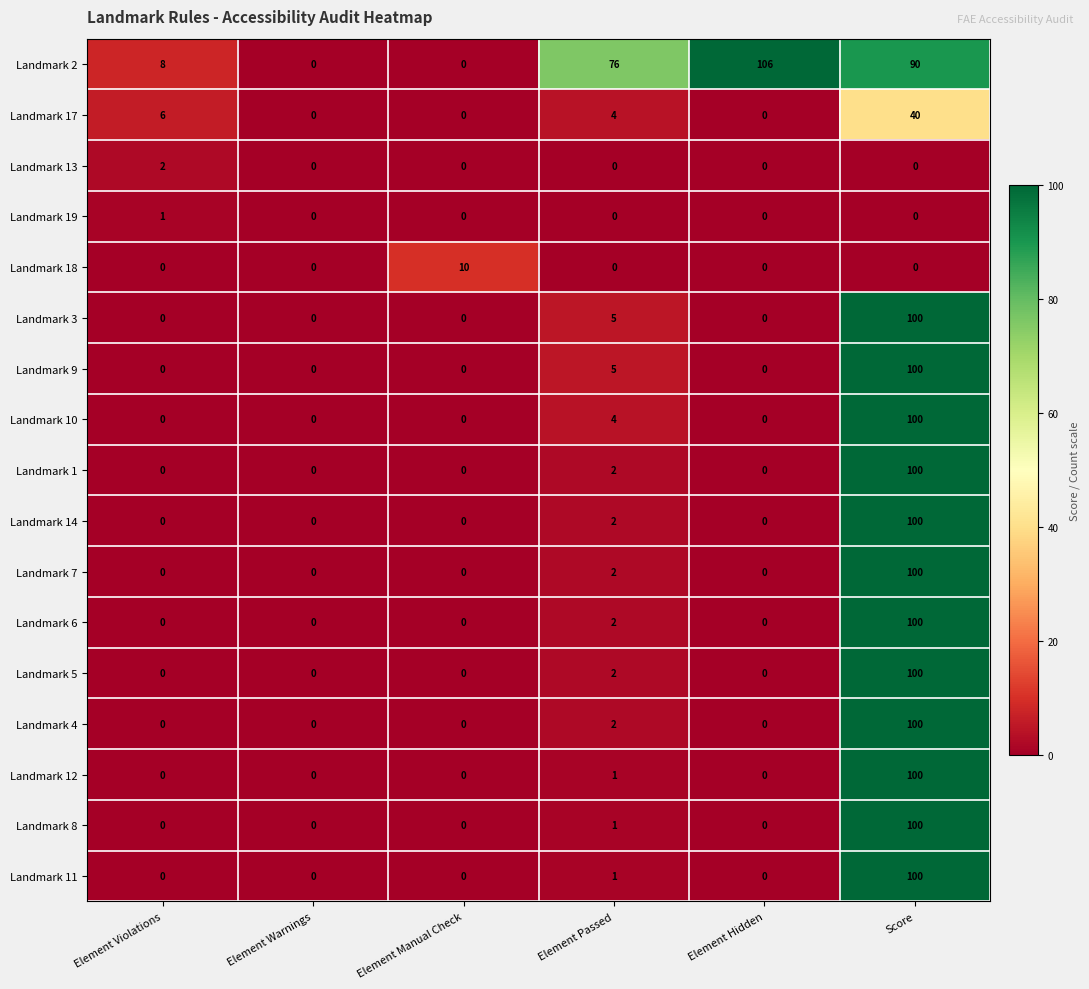

Which series has the largest range (max minus min)?

Landmark 2